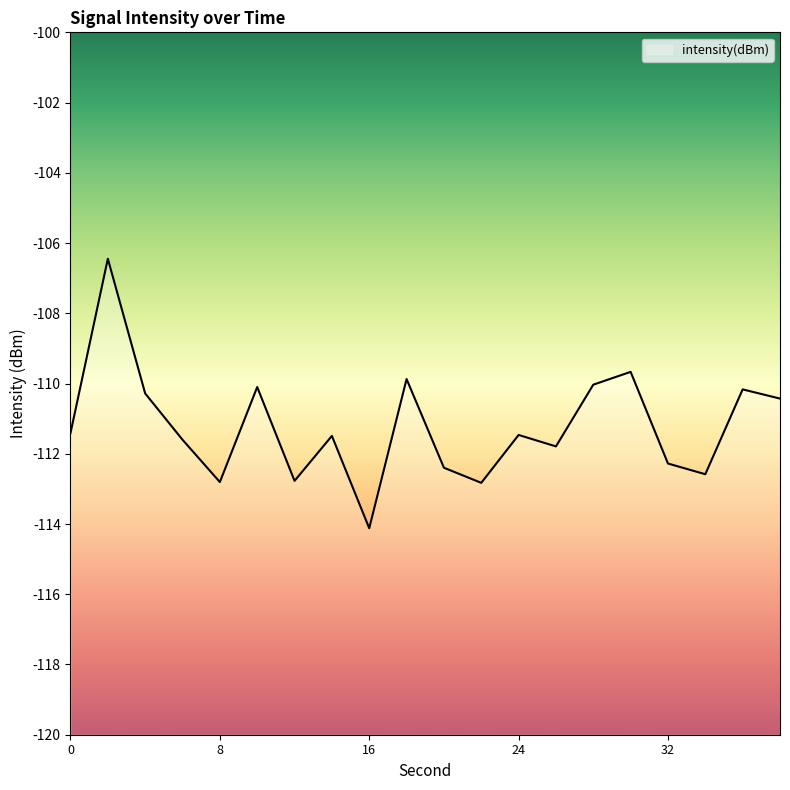

What is the smallest value displayed?

-114.1